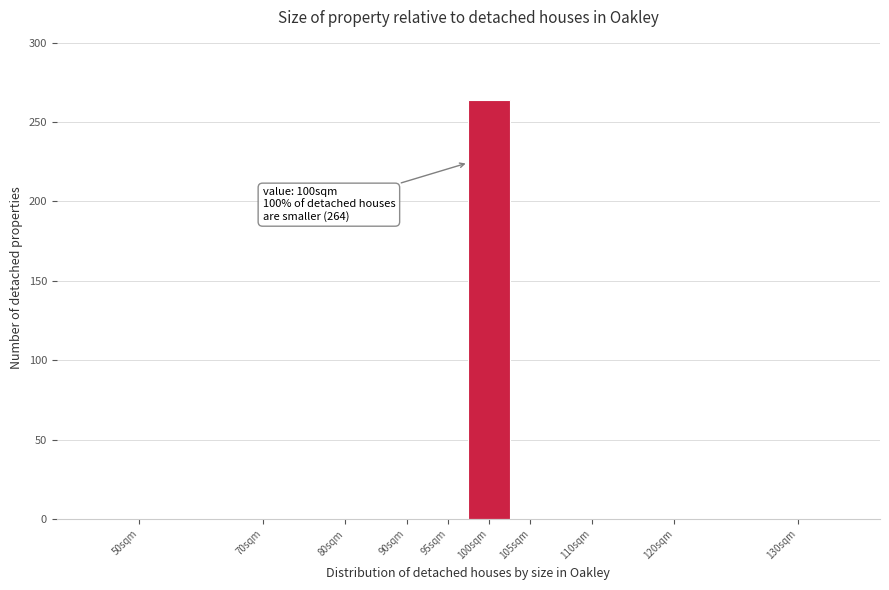

Reading right to left, list all the values displayed in this chart.

130sqm=0	120sqm=0	110sqm=0	105sqm=0	100sqm=264	95sqm=0	90sqm=0	80sqm=0	70sqm=0	50sqm=0